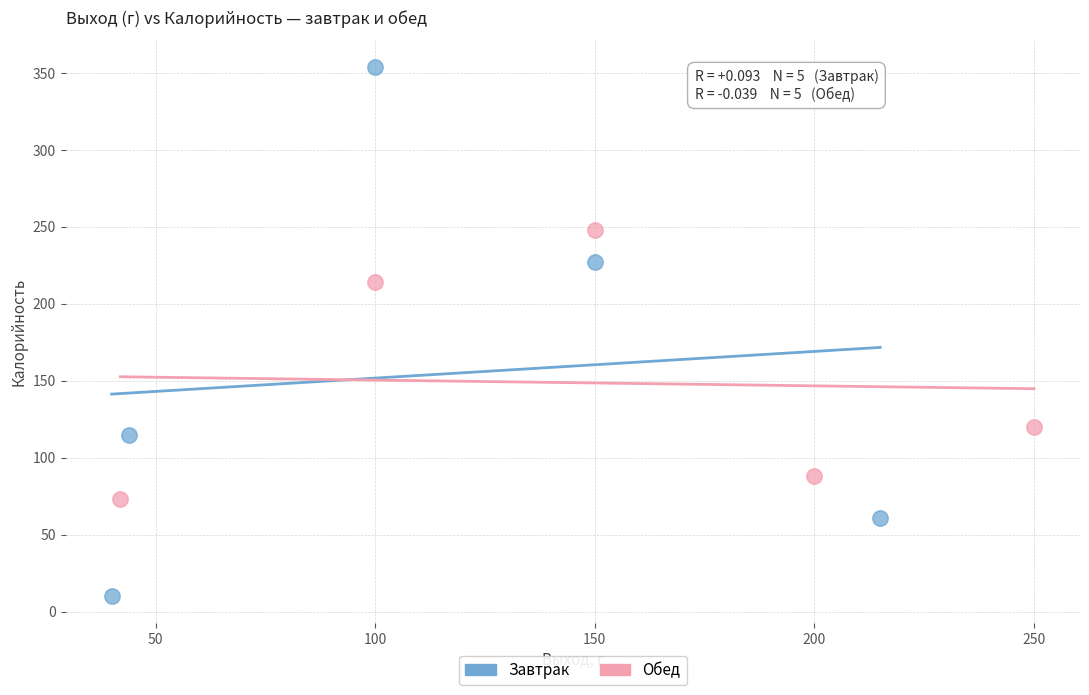

What are all the series names shown in the legend?

Завтрак, Обед